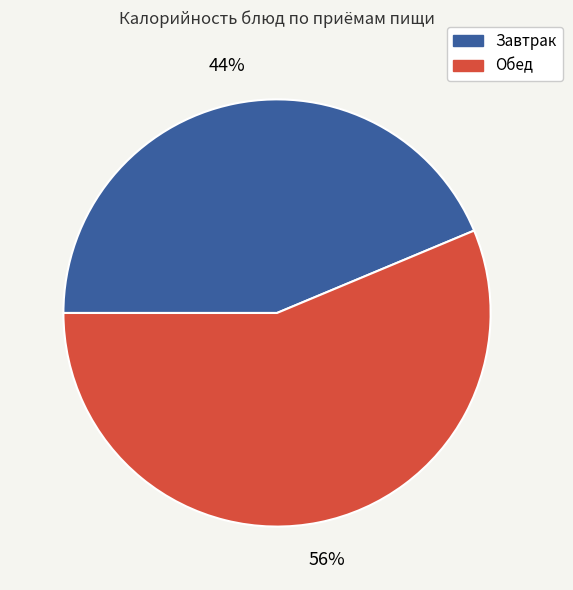

Does Завтрак represent more than half of the total?

No